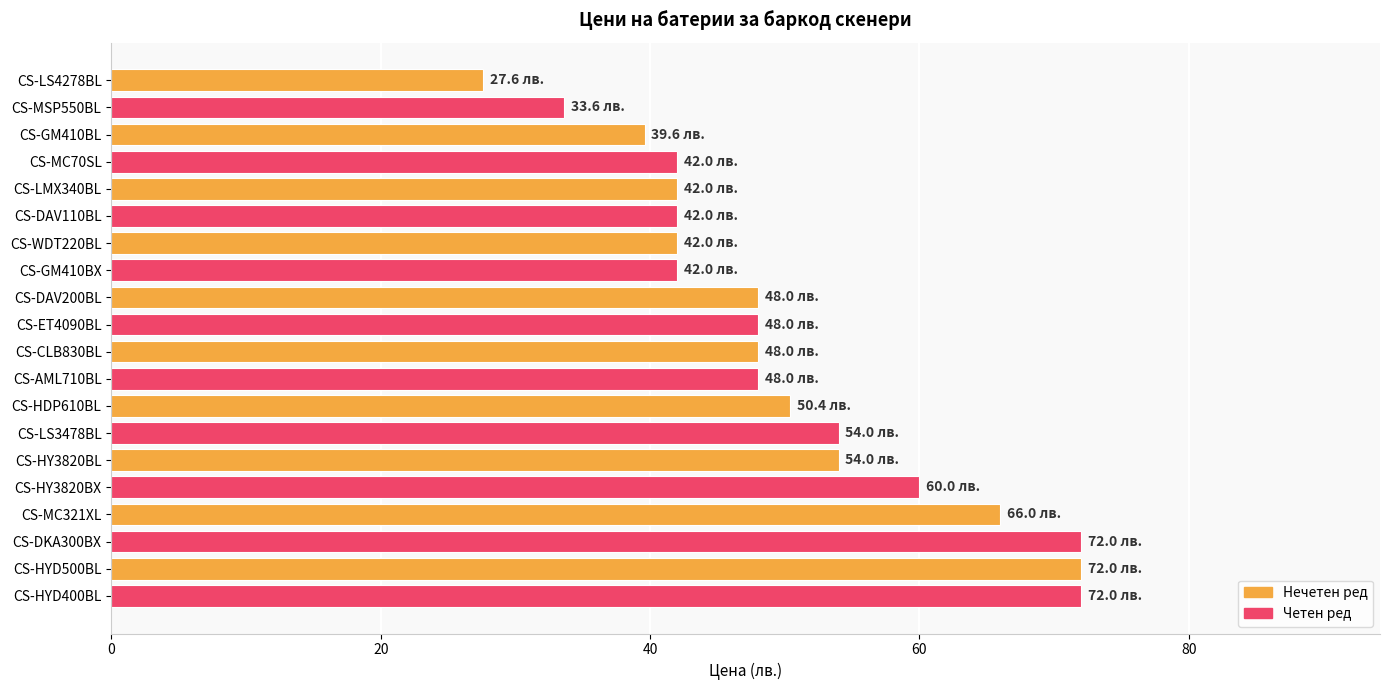

What is the label of the 13th bar from the top?

CS-HDP610BL